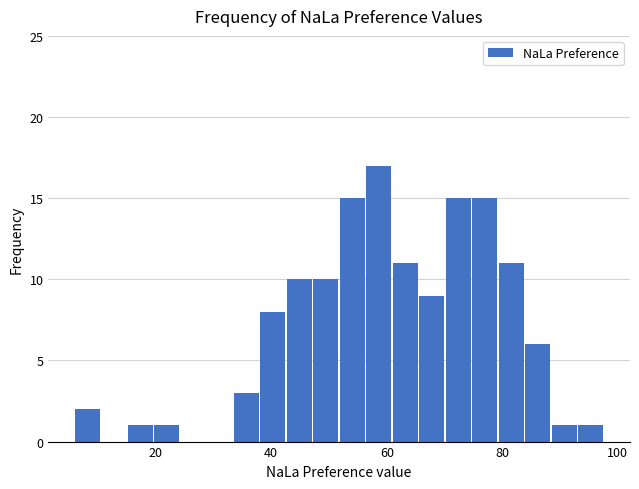

Around what value on the x-axis is the tallest bar? Give the approximate position of its centre, as read against the axis.

58